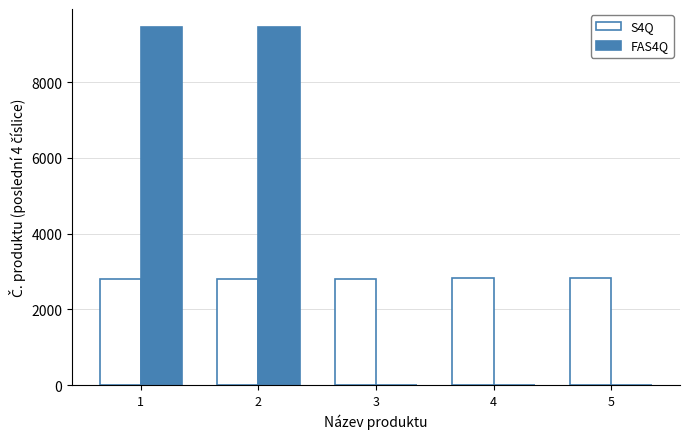

Between 2 and 3, which series saw the biggest shift?

FAS4Q